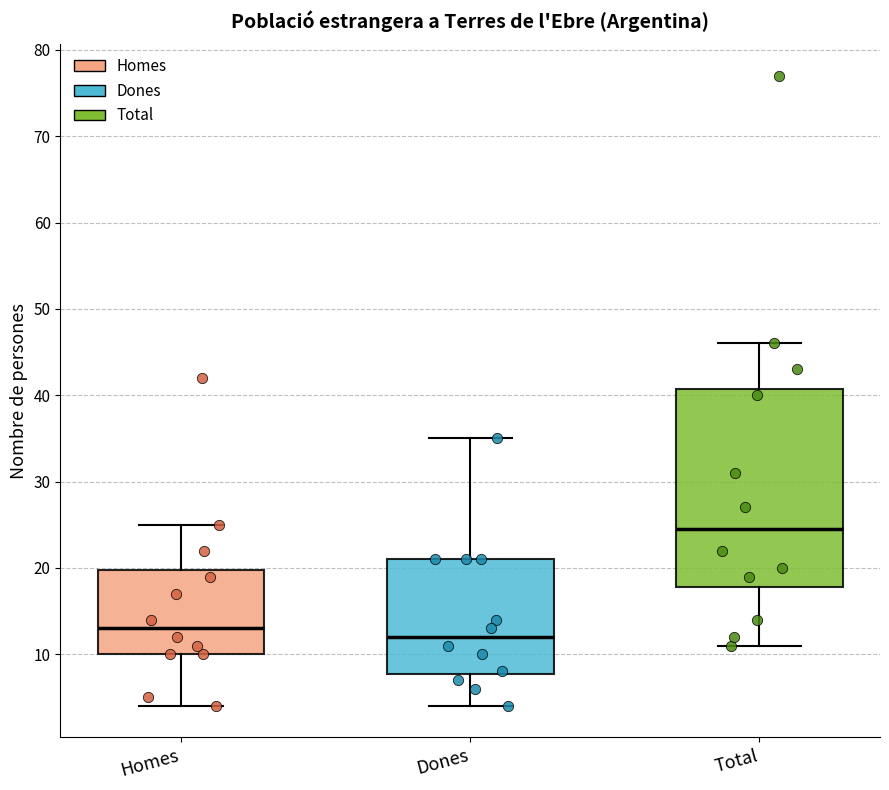

Which box's median line is the lowest?

Dones